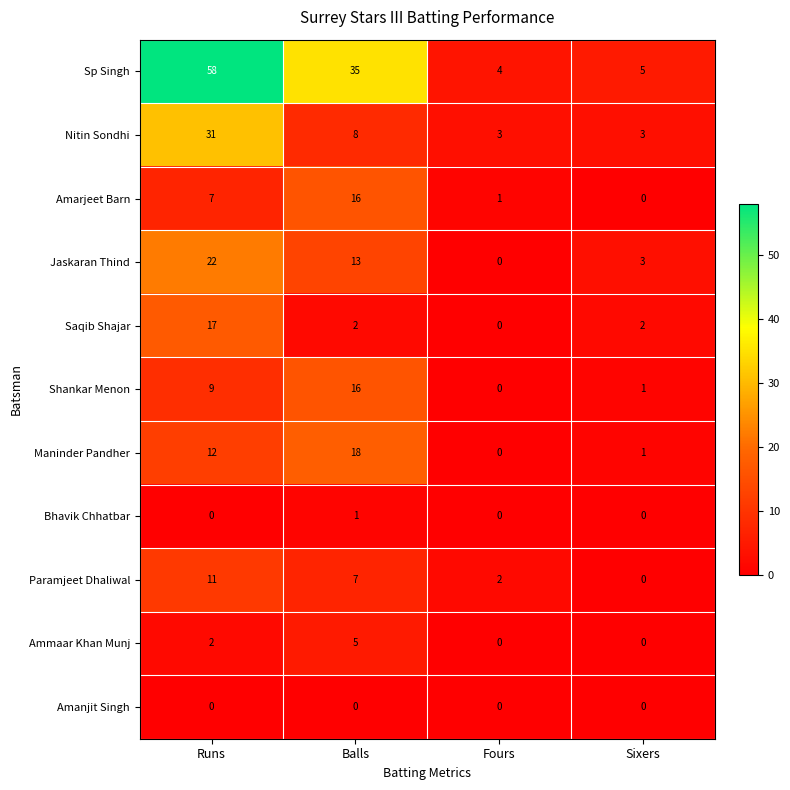

What is the spread (max minus min) of values at Sixers?

5